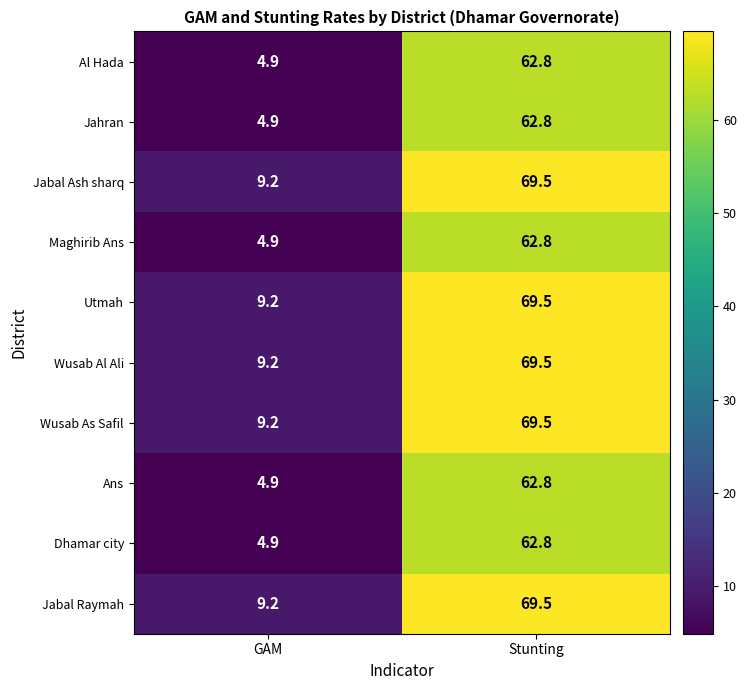

At how many categories does at least one series exceed 50?

1